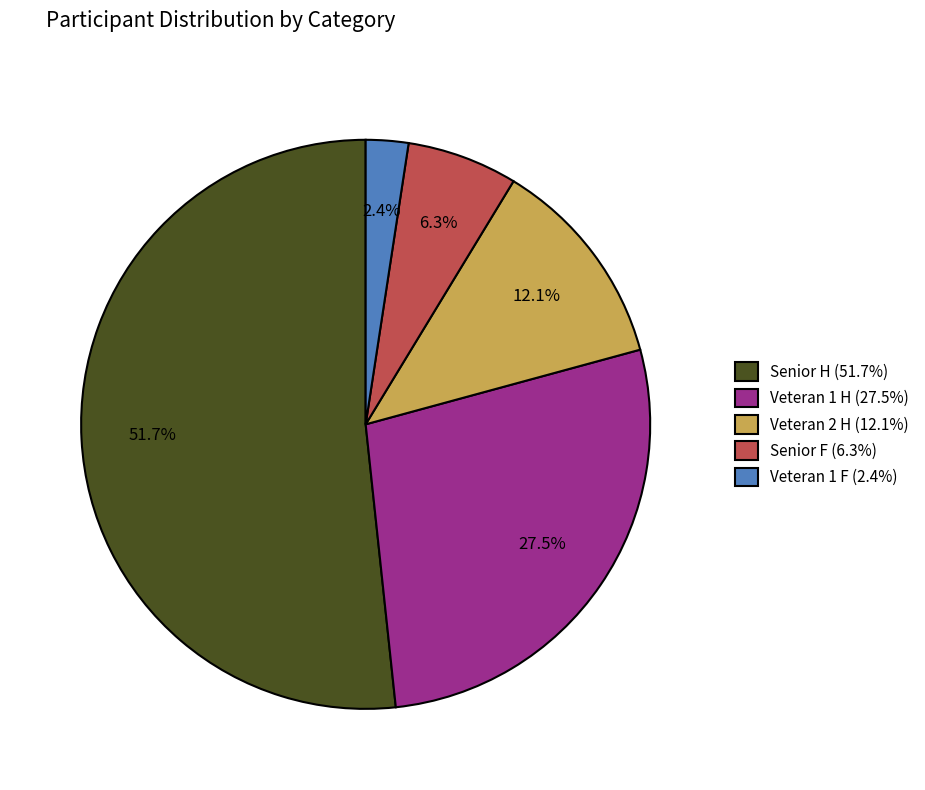

How many segments does this pie chart have?

5